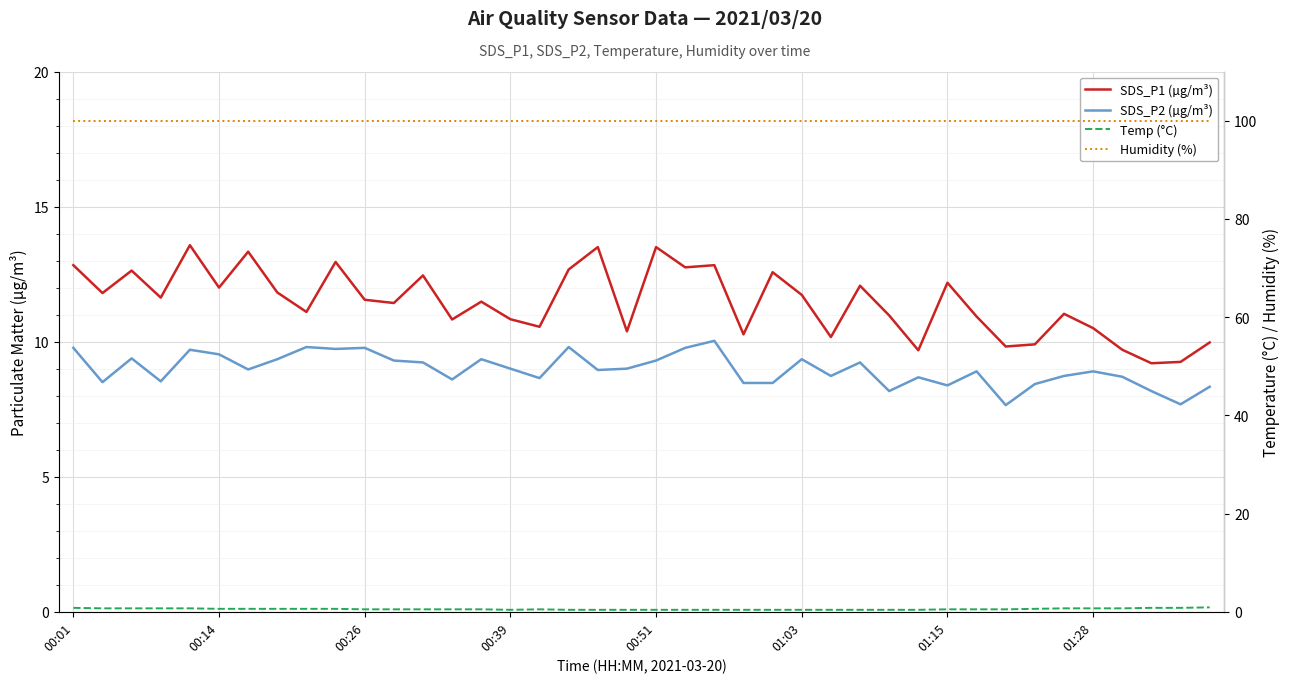

Which series has the widest spread of values?

SDS_P1 (µg/m³)